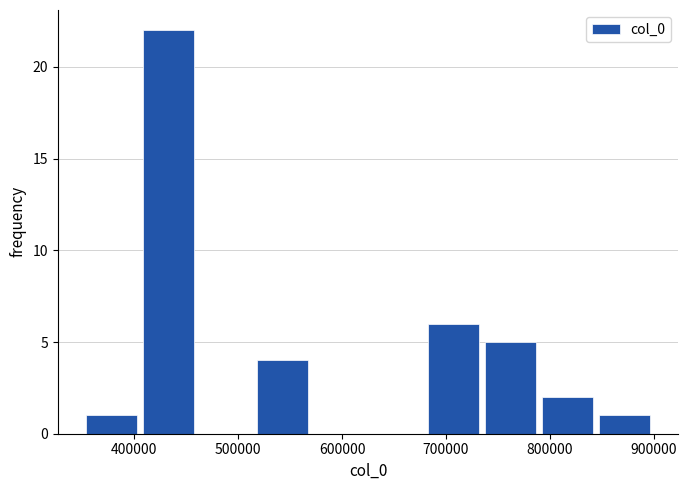

Reading left to right, list every bar in this chart as the range it spans on the x-axis followed by its height. Neither the bar edges nor the heights are printed on the chart, so give them approximately, as read against the axes.

350000 to 410000: 1
410000 to 460000: 22
460000 to 520000: 0
520000 to 570000: 4
570000 to 620000: 0
620000 to 680000: 0
680000 to 730000: 6
730000 to 790000: 5
790000 to 840000: 2
840000 to 900000: 1